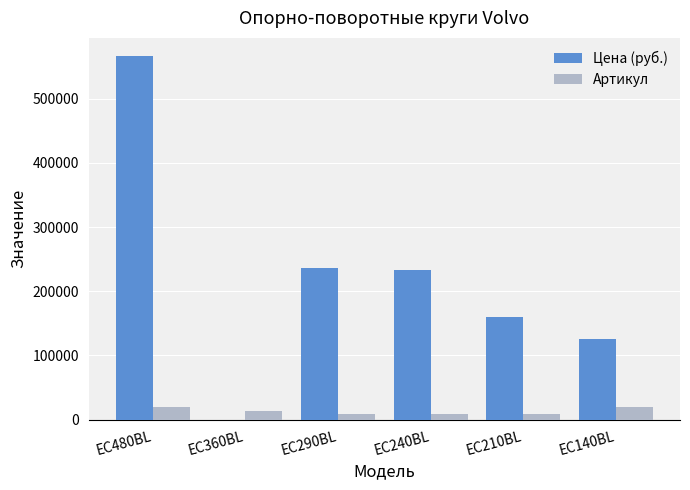

Which label corresponds to the largest value in the chart?

EC480BL